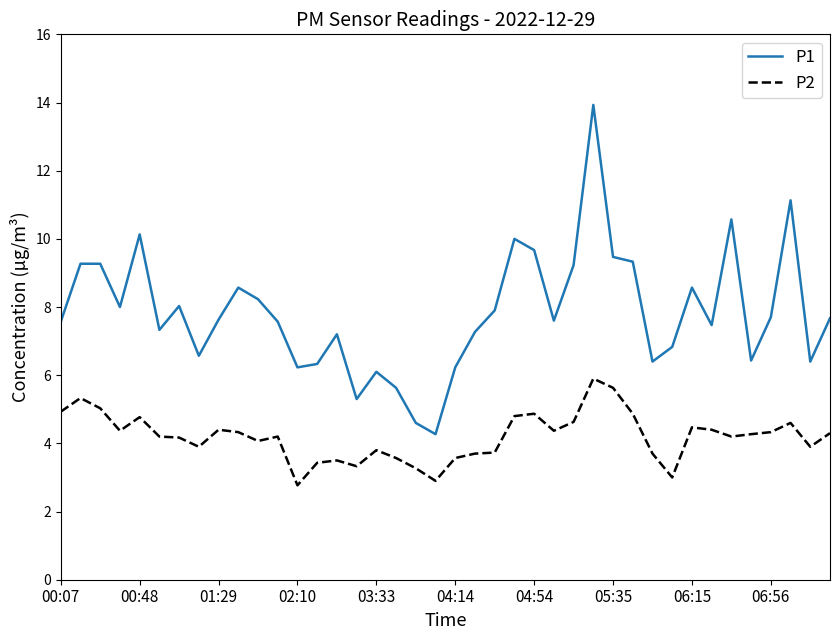

Count the number of categories in the chart.

40